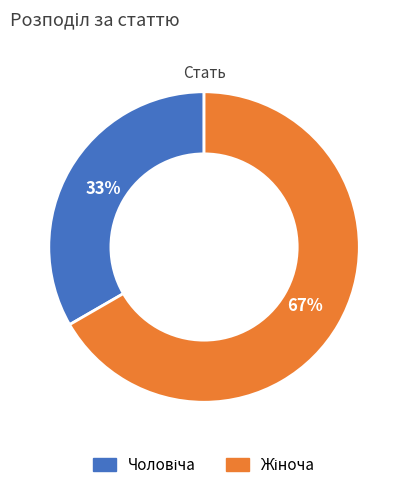

To the nearest percent, what is the average slice percentage?

50%